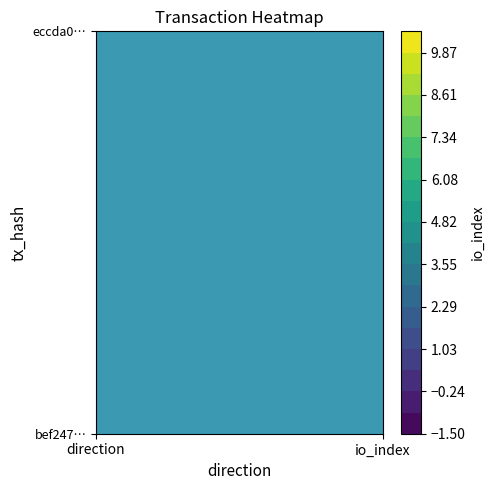

How many values in bef24766c08d8f1de00e6ea4b5ff667d65f579d are below zero?

1